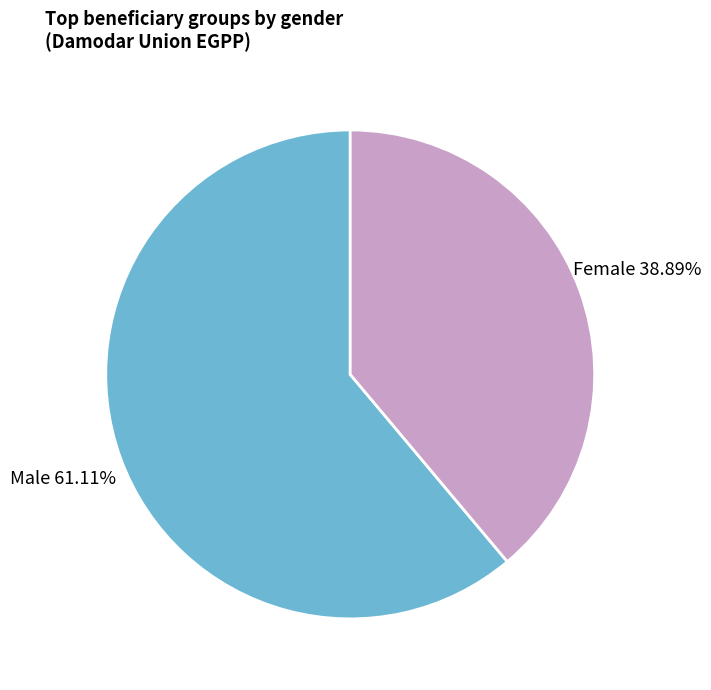

Count the number of slices in the pie.

2